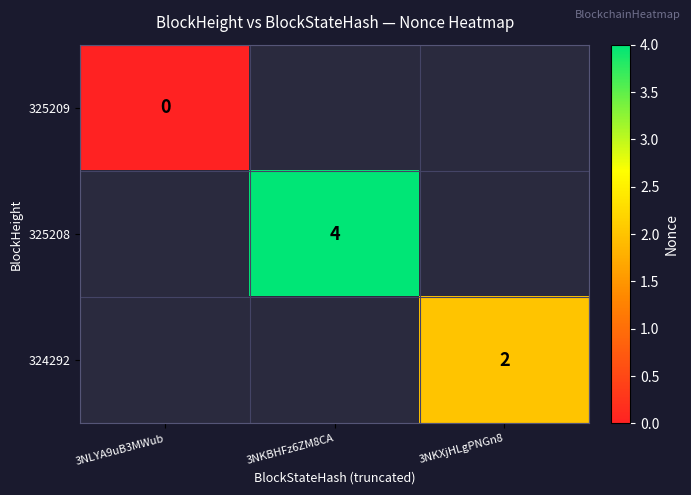

True or false: 324292 has a value of 1 at 3NKXjHLgPNGn8.

False